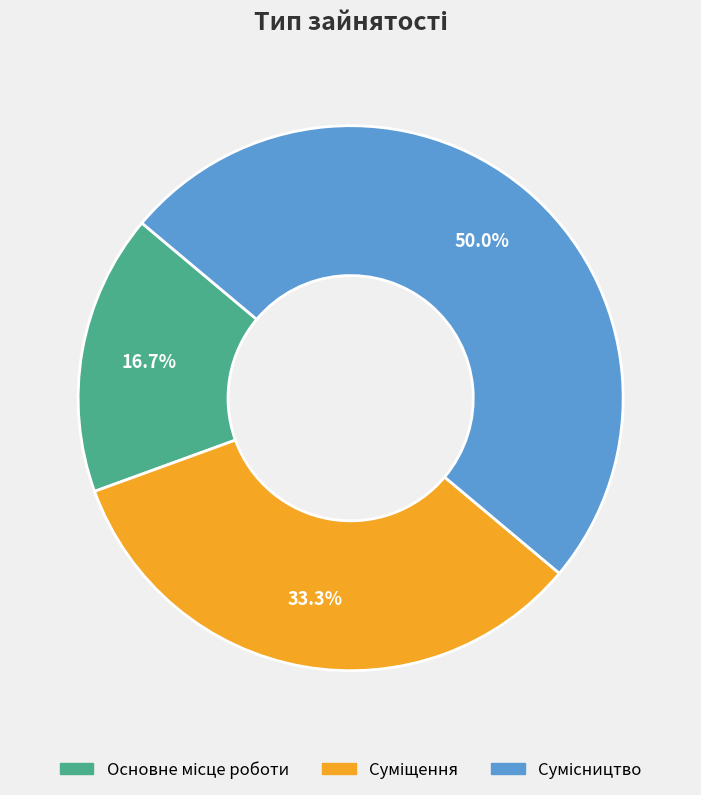

How many segments does this pie chart have?

3